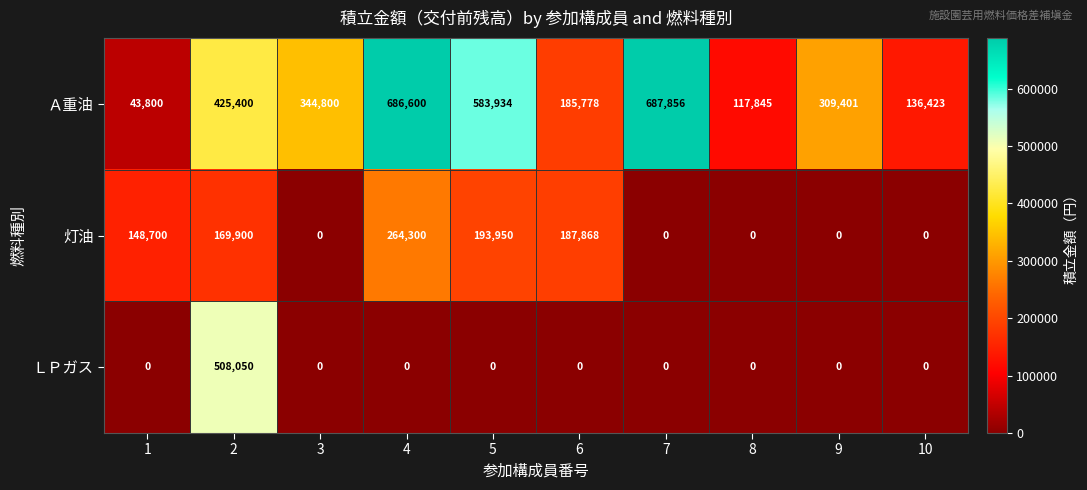

Rank the series by their maximum value, from lowest to highest.

灯油, ＬＰガス, Ａ重油